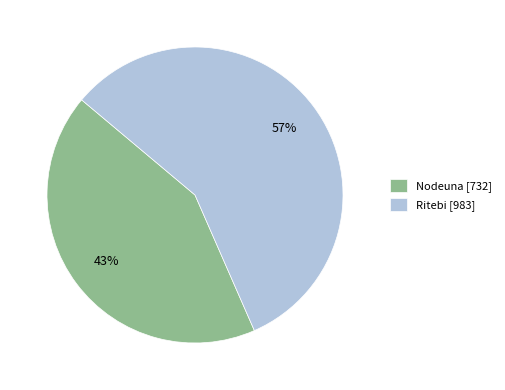

Which has a higher value, Nodeuna or Ritebi?

Ritebi